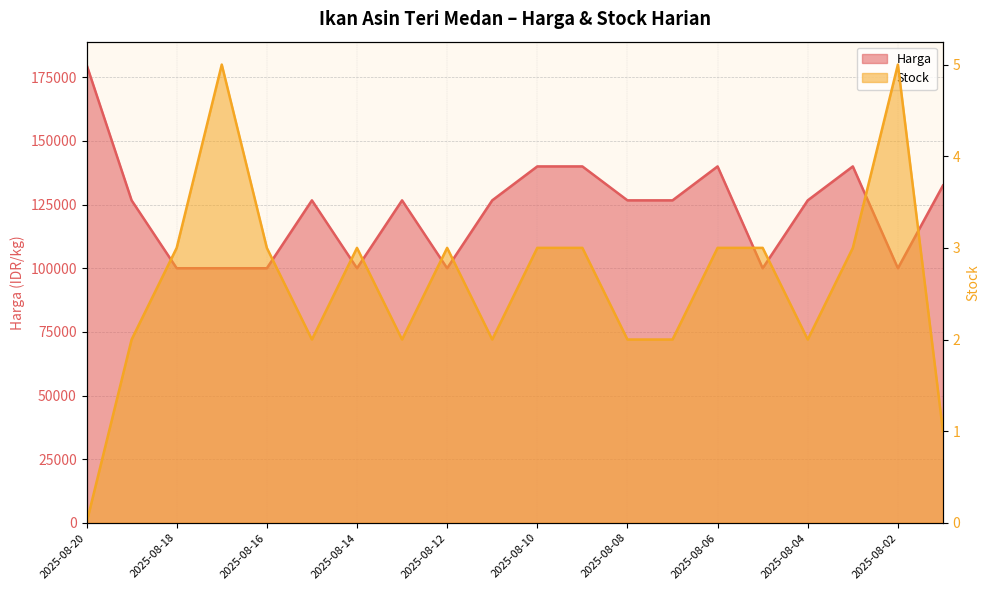

True or false: Stock and Harga intersect in this chart.

False